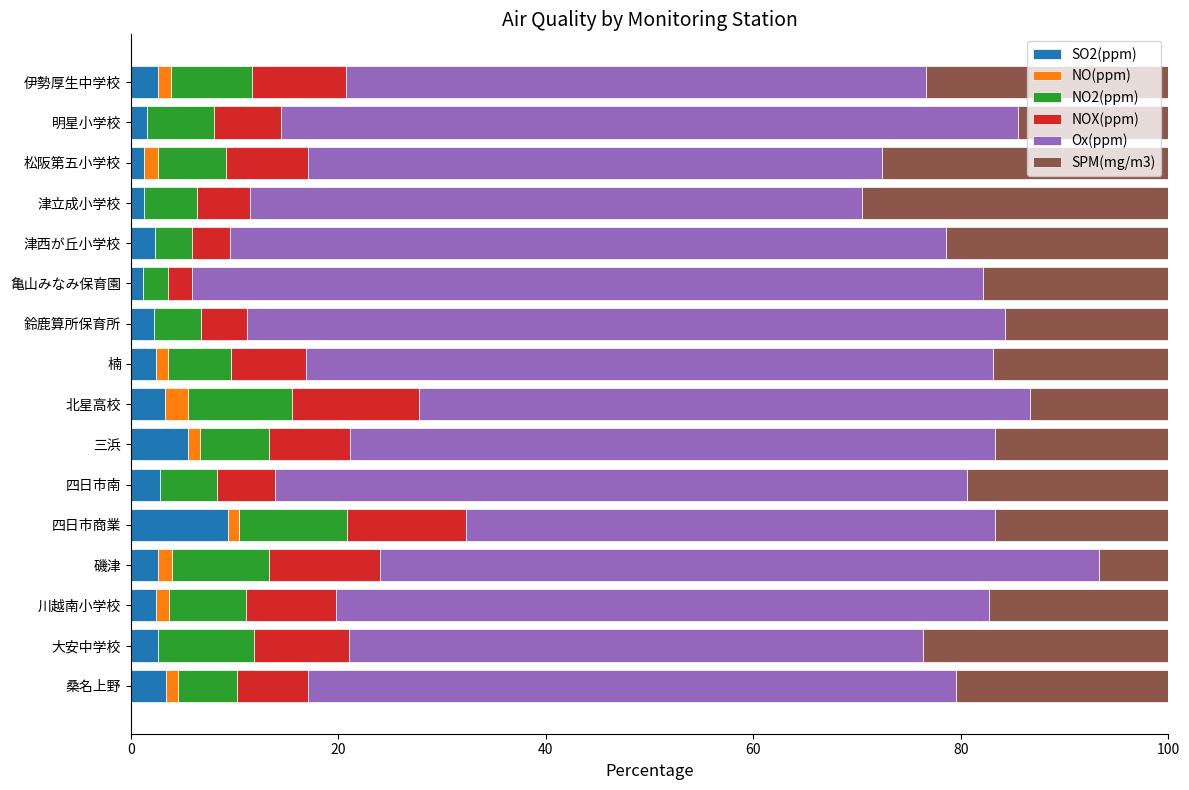

True or false: SO2(ppm) has a value of 2.7 at 磯津.

True